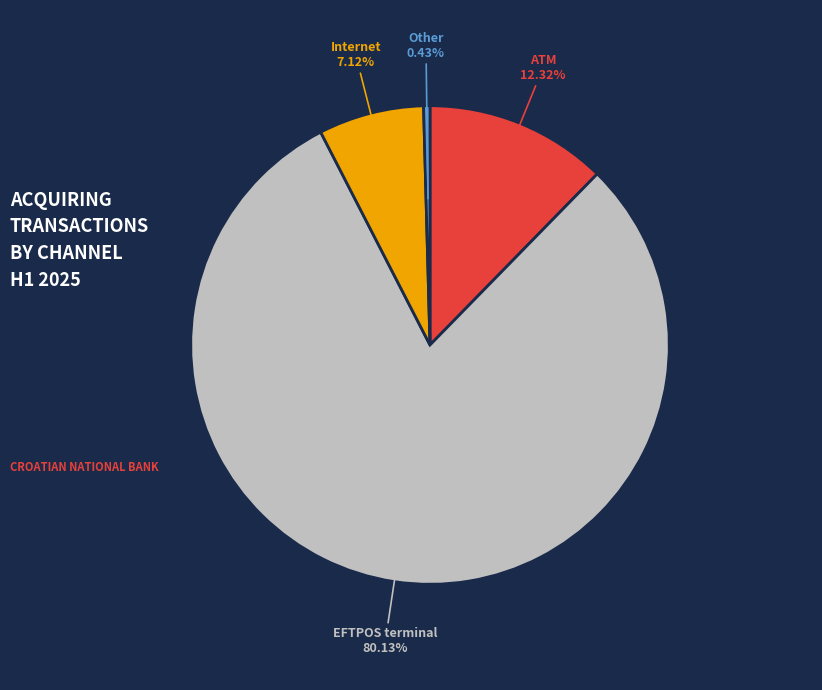

Is there a majority slice in this chart?

Yes